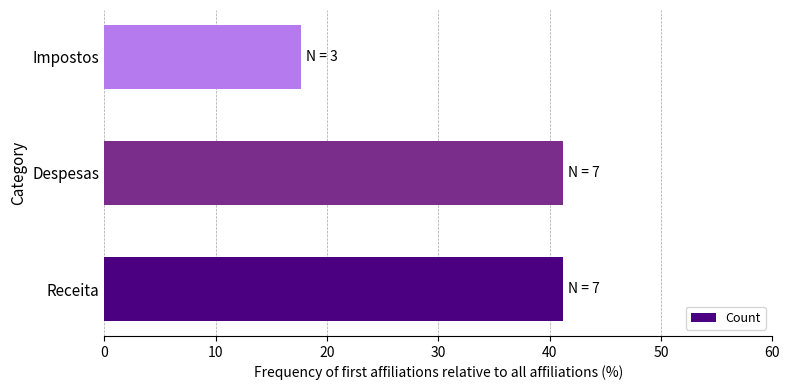

True or false: the data shows 17.6 at Impostos.

True